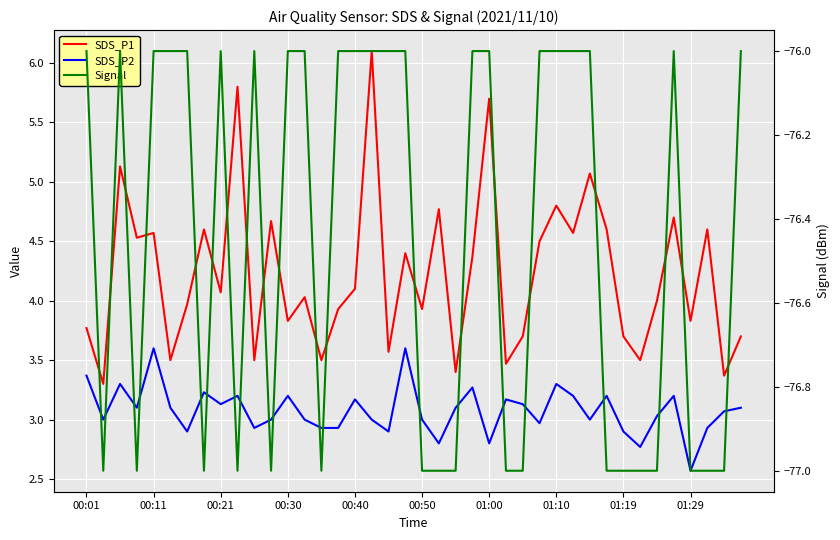

Is the value of SDS_P2 at 28 greater than the value of Signal at 34?

Yes